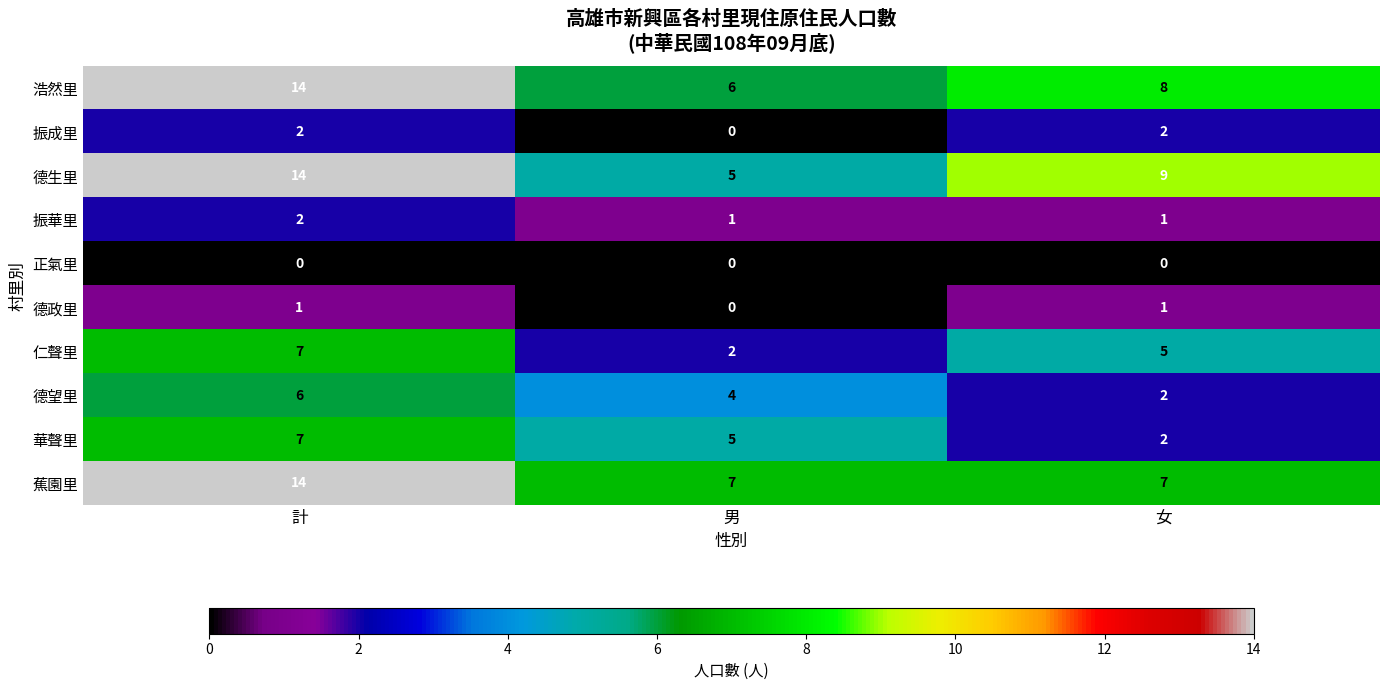

What is the approximate value of 德生里 at 男?

5